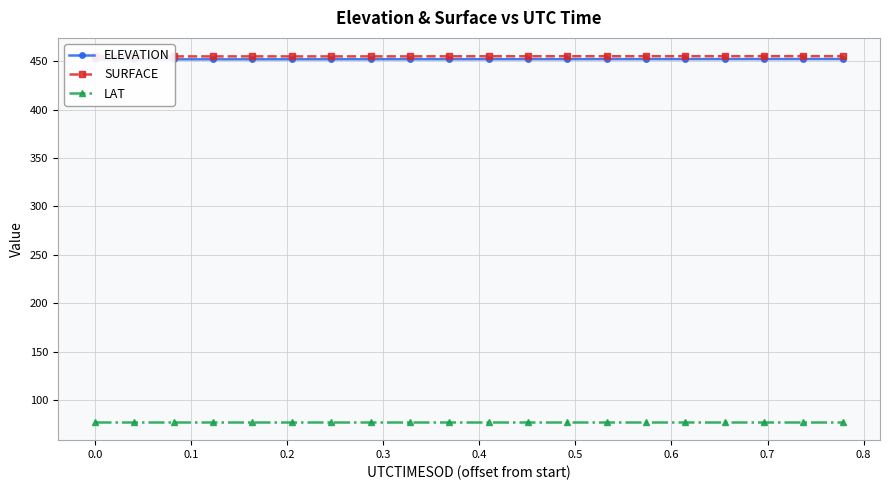

What is the minimum value for LAT?

77.6